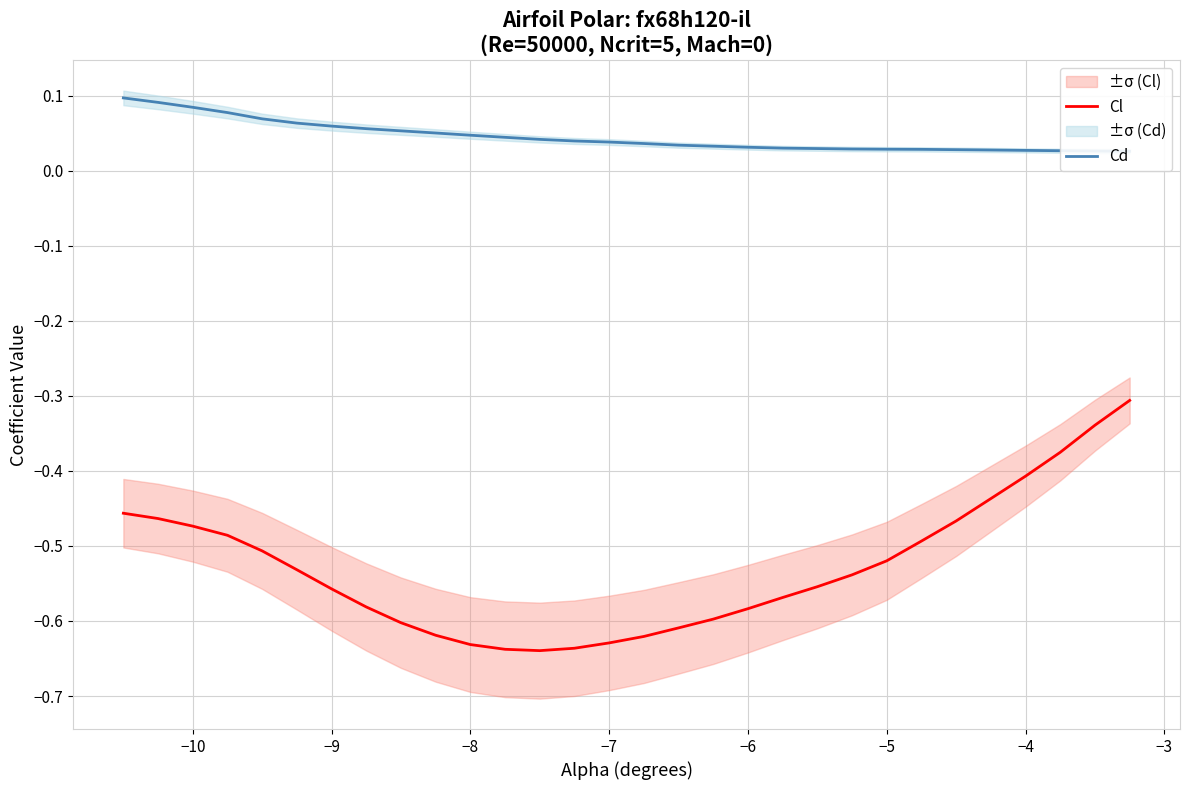

What is the minimum value shown in the chart?

-0.6